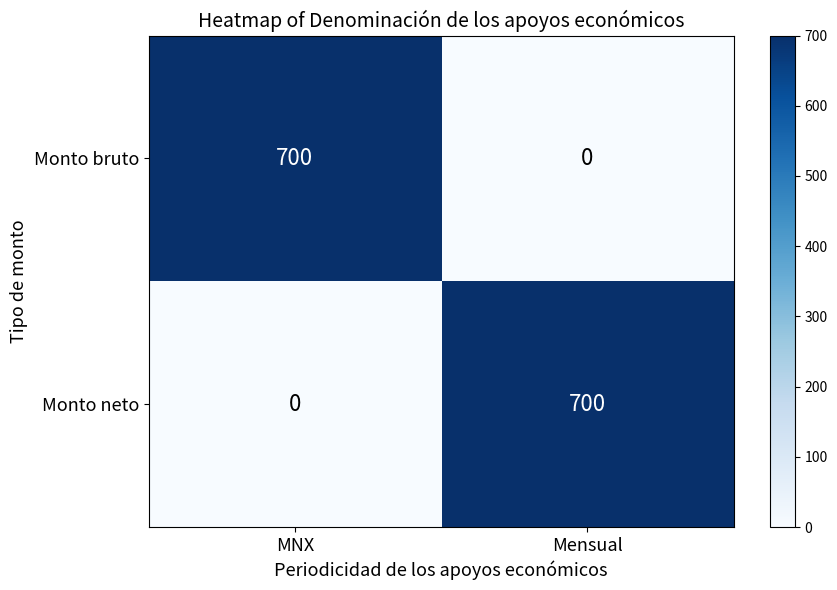

At how many categories does at least one series exceed 237?

2